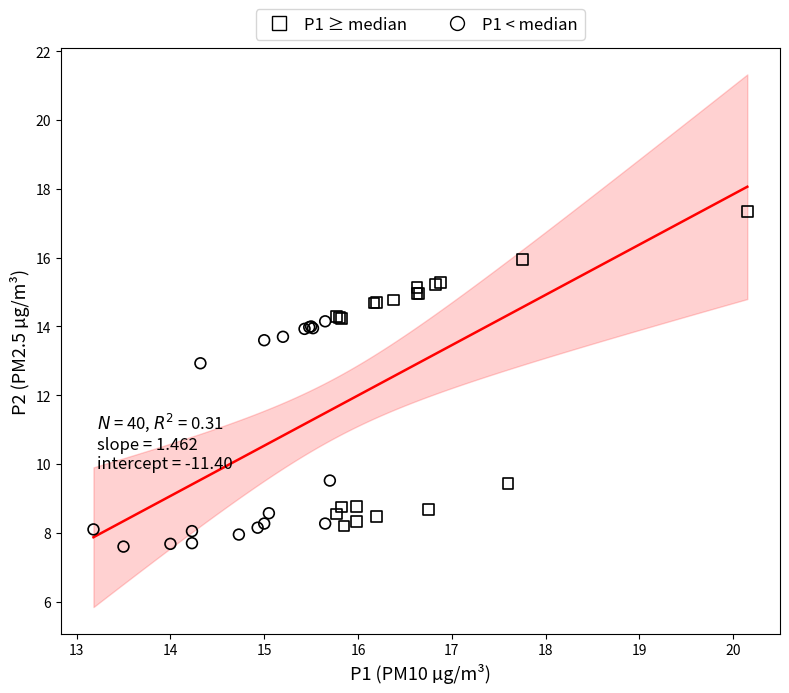

What are all the series names shown in the legend?

P1 ≥ median, P1 < median